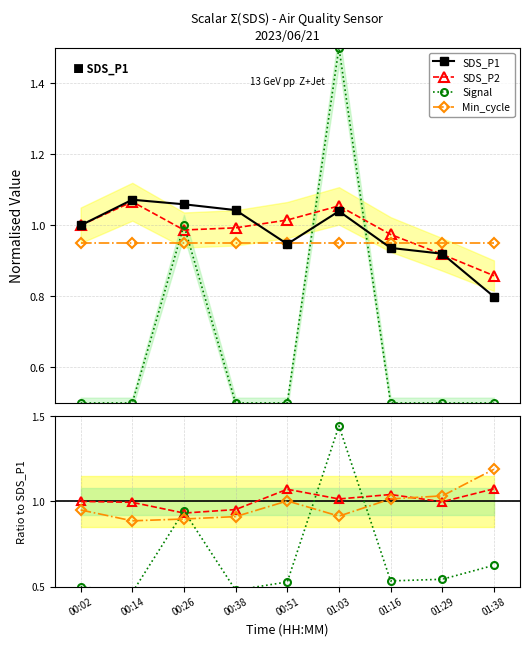

Where is the first local minimum for Signal?

00:14